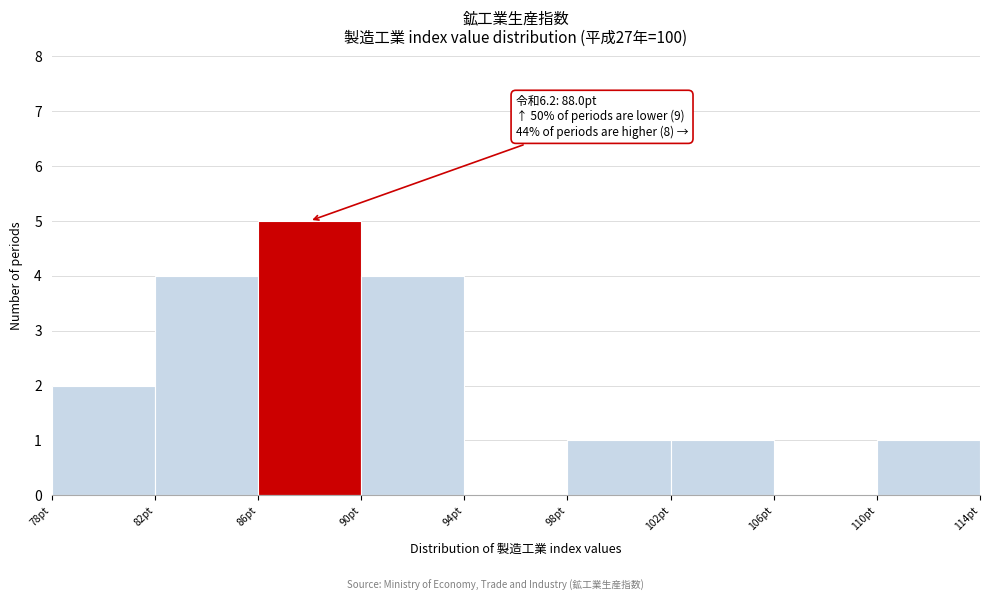

Which range on the x-axis has the tallest bar?

86 to 90